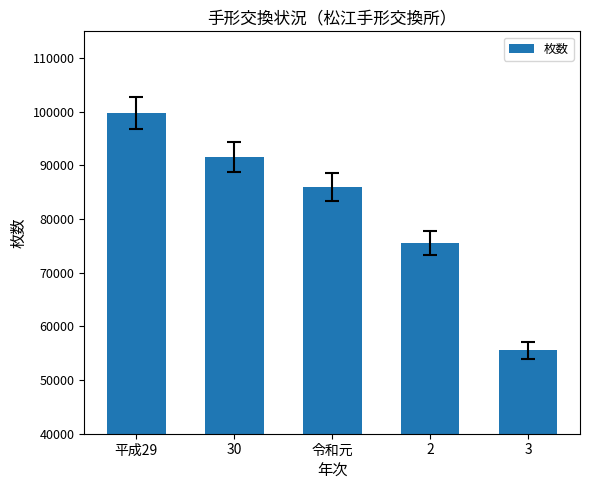

Count the values in the range 75600 to 91566.

3